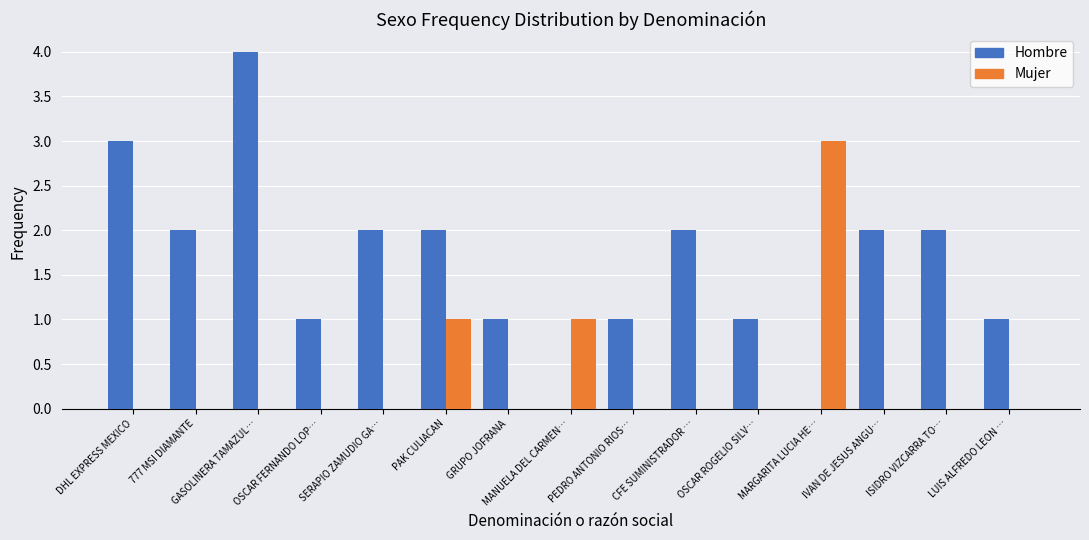

Which category has the highest value across all series?

GASOLINERA TAMAZUL…